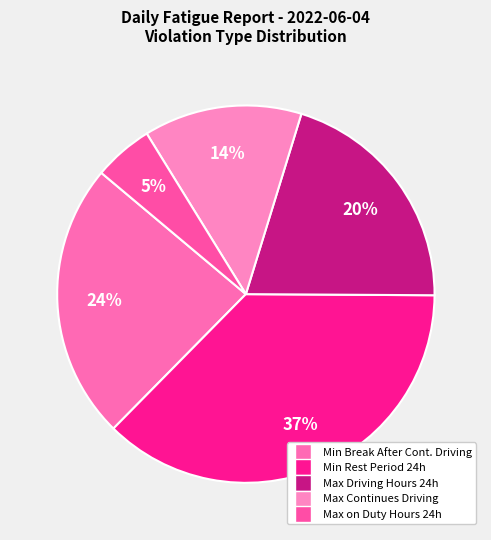

Does any single category account for the majority?

No